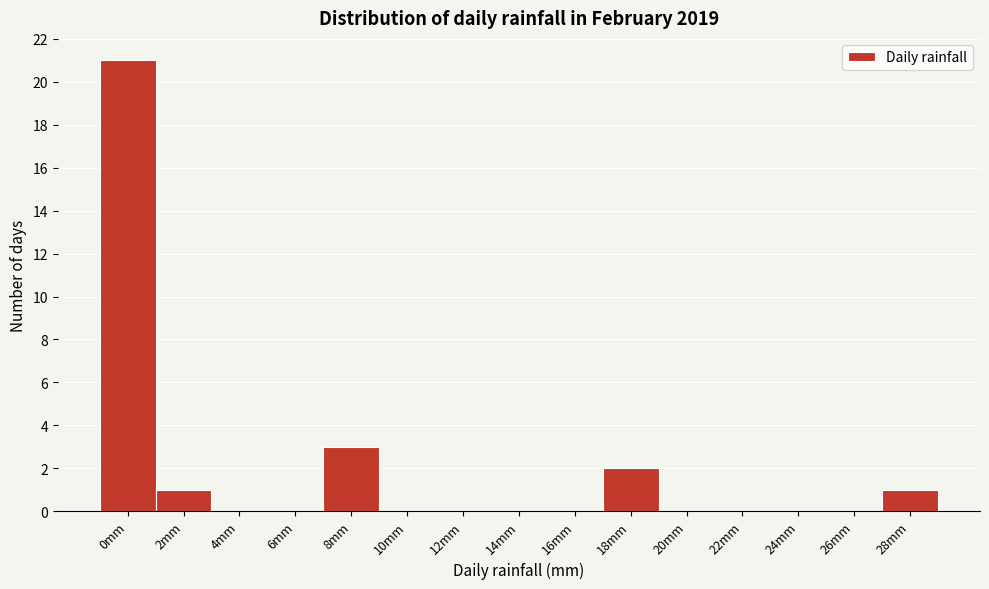

Reading left to right, transcribe all the data shown in this chart.

0mm=21	2mm=1	4mm=0	6mm=0	8mm=3	10mm=0	12mm=0	14mm=0	16mm=0	18mm=2	20mm=0	22mm=0	24mm=0	26mm=0	28mm=1